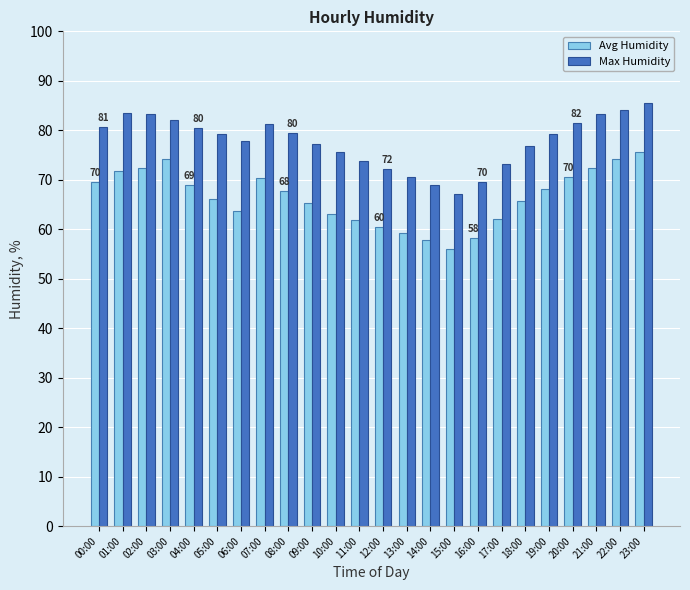

Is it true that Max Humidity equals 129.9 at 23:00?

False